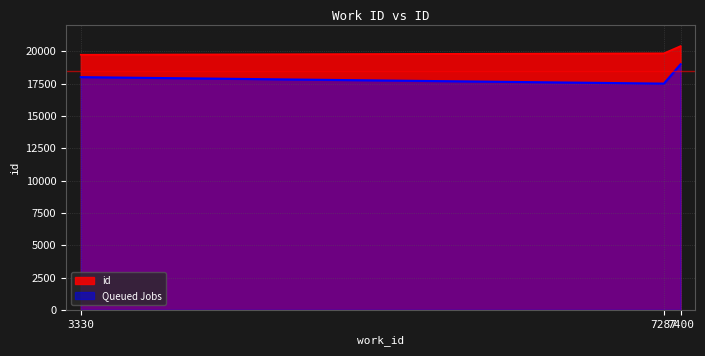

What is the difference between the maximum and second lowest values?

559